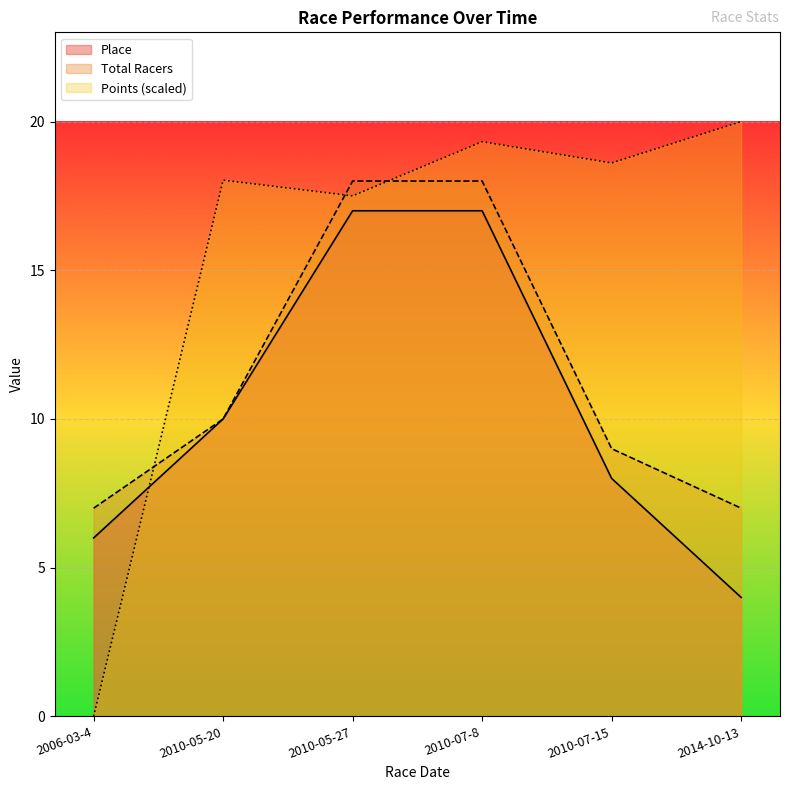

What are all the series names shown in the legend?

Place, Total Racers, Points (scaled)